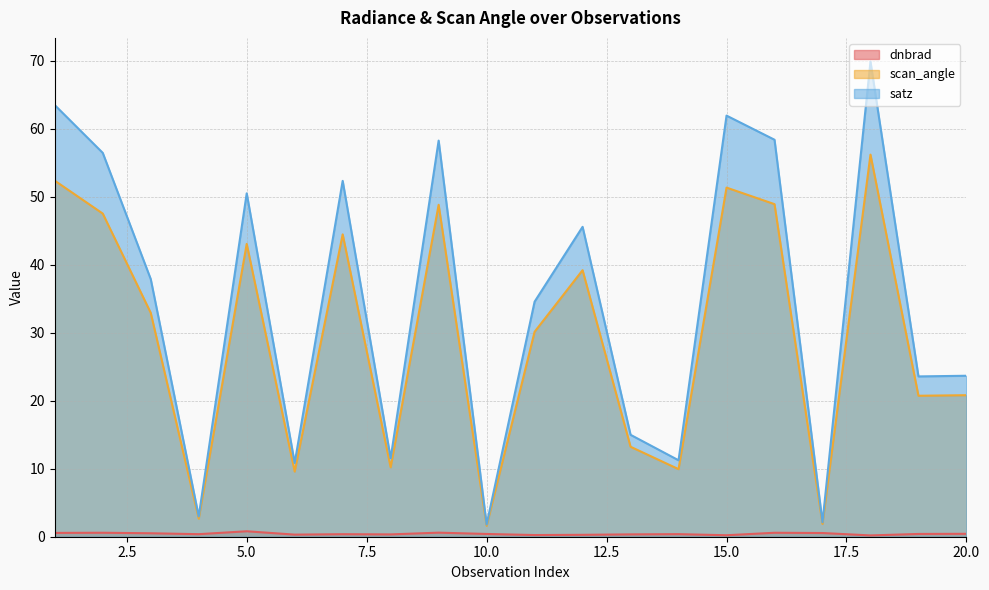

Reading left to right, what are all the values shown in this chart?

dnbrad: 1=0.6	2=0.6	3=0.5	4=0.4	5=0.8	6=0.3	7=0.4	8=0.3	9=0.6	10=0.4	11=0.2	12=0.3	13=0.3	14=0.4	15=0.2	16=0.6	17=0.5	18=0.2	19=0.4	20=0.4
scan_angle: 1=52.4	2=47.5	3=32.9	4=2.6	5=43.1	6=9.6	7=44.5	8=10.2	9=48.8	10=1.6	11=30.1	12=39.2	13=13.2	14=9.9	15=51.4	16=48.9	17=1.9	18=56.2	19=20.7	20=20.8
satz: 1=63.5	2=56.5	3=37.9	4=3.0	5=50.5	6=10.8	7=52.3	8=11.5	9=58.3	10=1.8	11=34.6	12=45.6	13=15.0	14=11.2	15=61.9	16=58.4	17=2.1	18=69.9	19=23.6	20=23.7